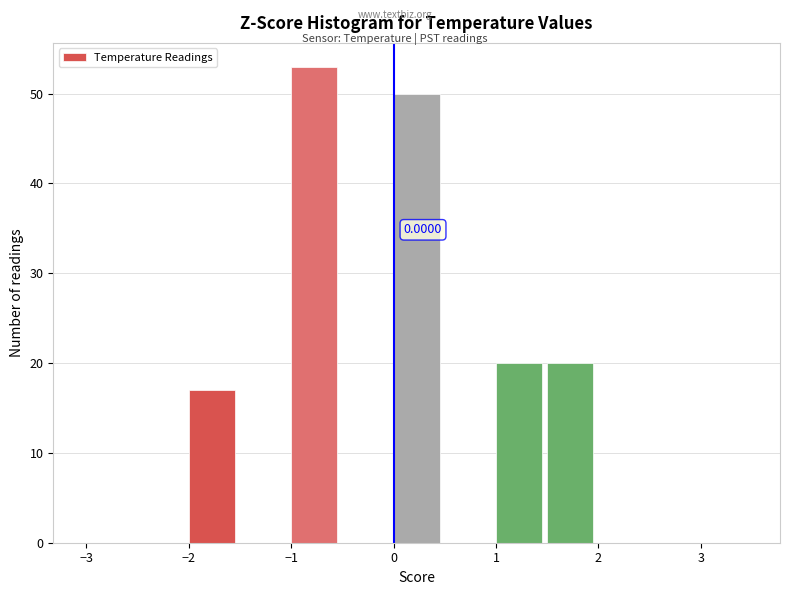

Which range on the x-axis has the tallest bar?

-1.0 to -0.5